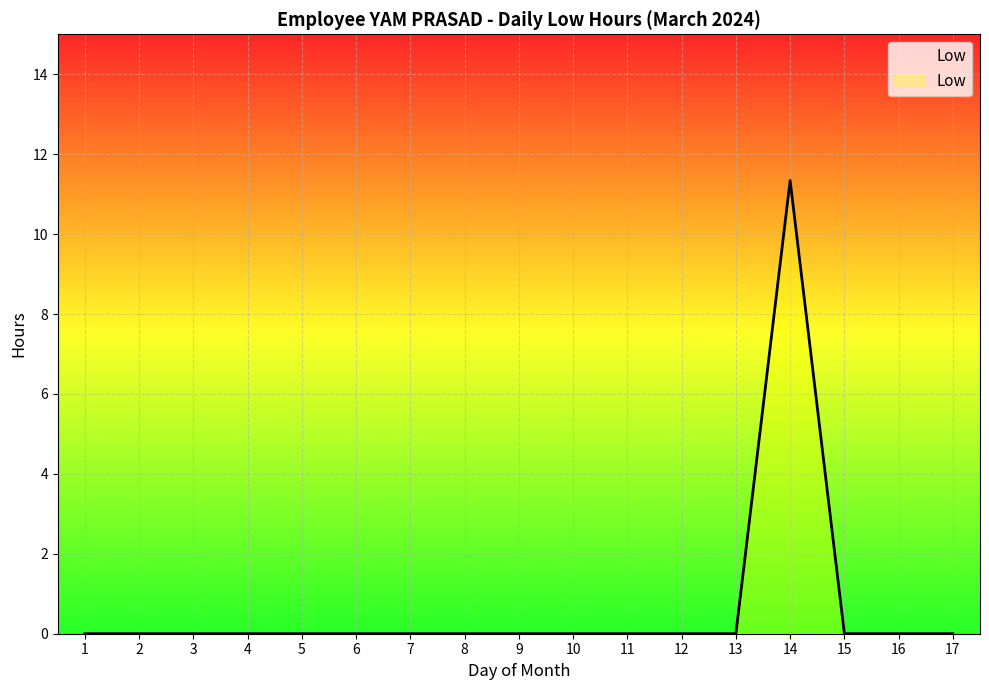

Between 9 and 14, which is larger?

14